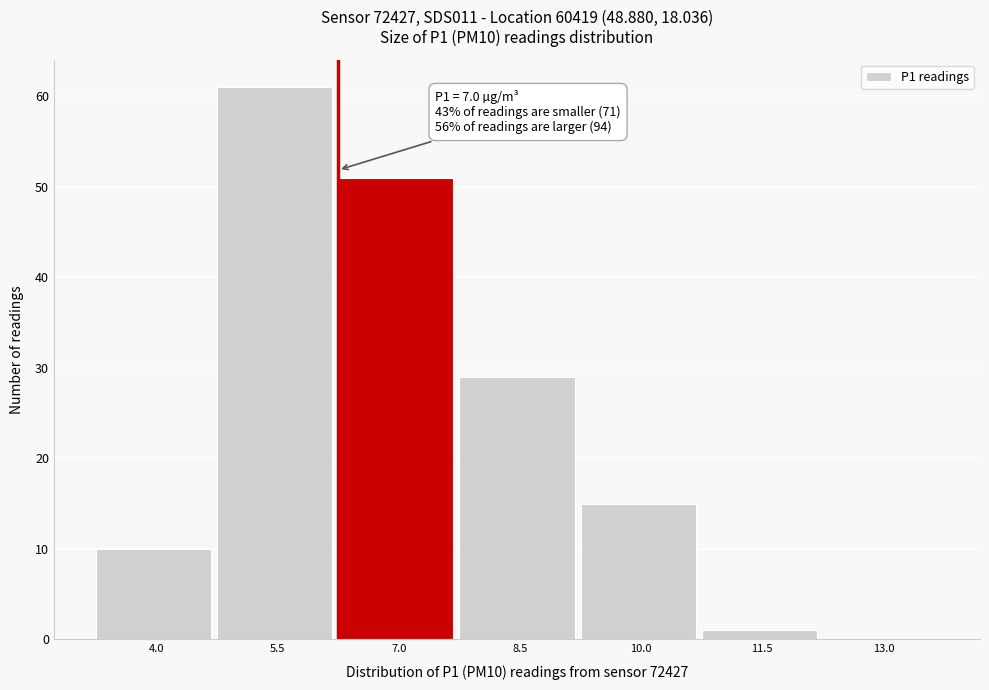

Reading left to right, what are all the values shown in this chart?

4.0=10	5.5=61	7.0=51	8.5=29	10.0=15	11.5=1	13.0=0